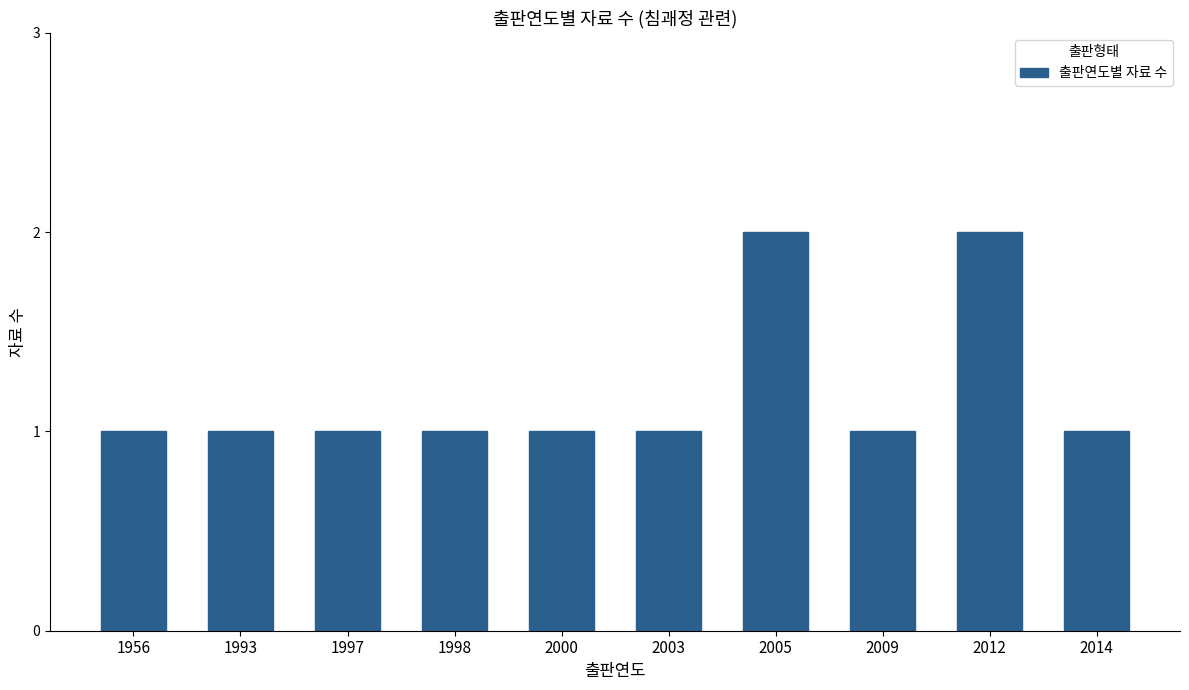

Are the bars horizontal?

No